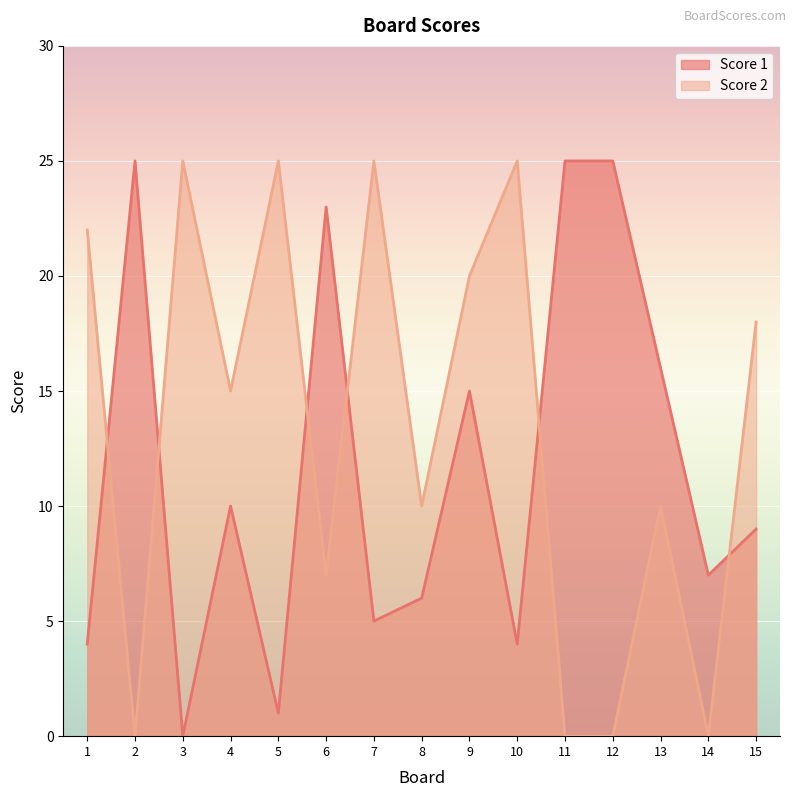

Reading right to left, list all the values displayed in this chart.

Score 1: 15=9	14=7	13=16	12=25	11=25	10=4	9=15	8=6	7=5	6=23	5=1	4=10	3=0	2=25	1=4
Score 2: 15=18	14=0	13=10	12=0	11=0	10=25	9=20	8=10	7=25	6=7	5=25	4=15	3=25	2=0	1=22